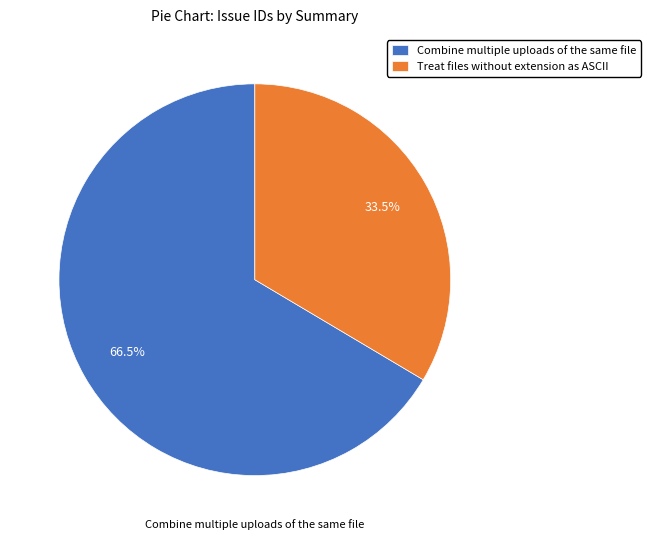

To the nearest percent, what is the average slice percentage?

50%